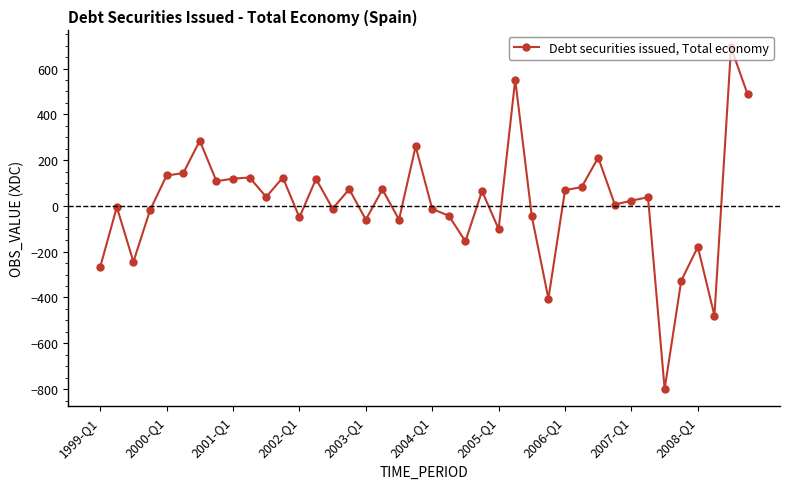

What is the smallest value displayed?

-800